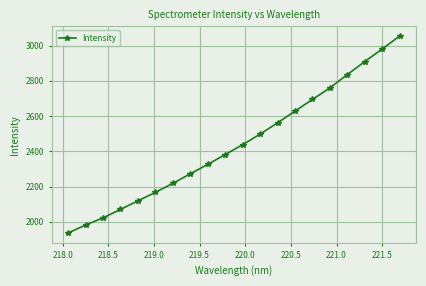

What is the greatest value displayed?

3053.9